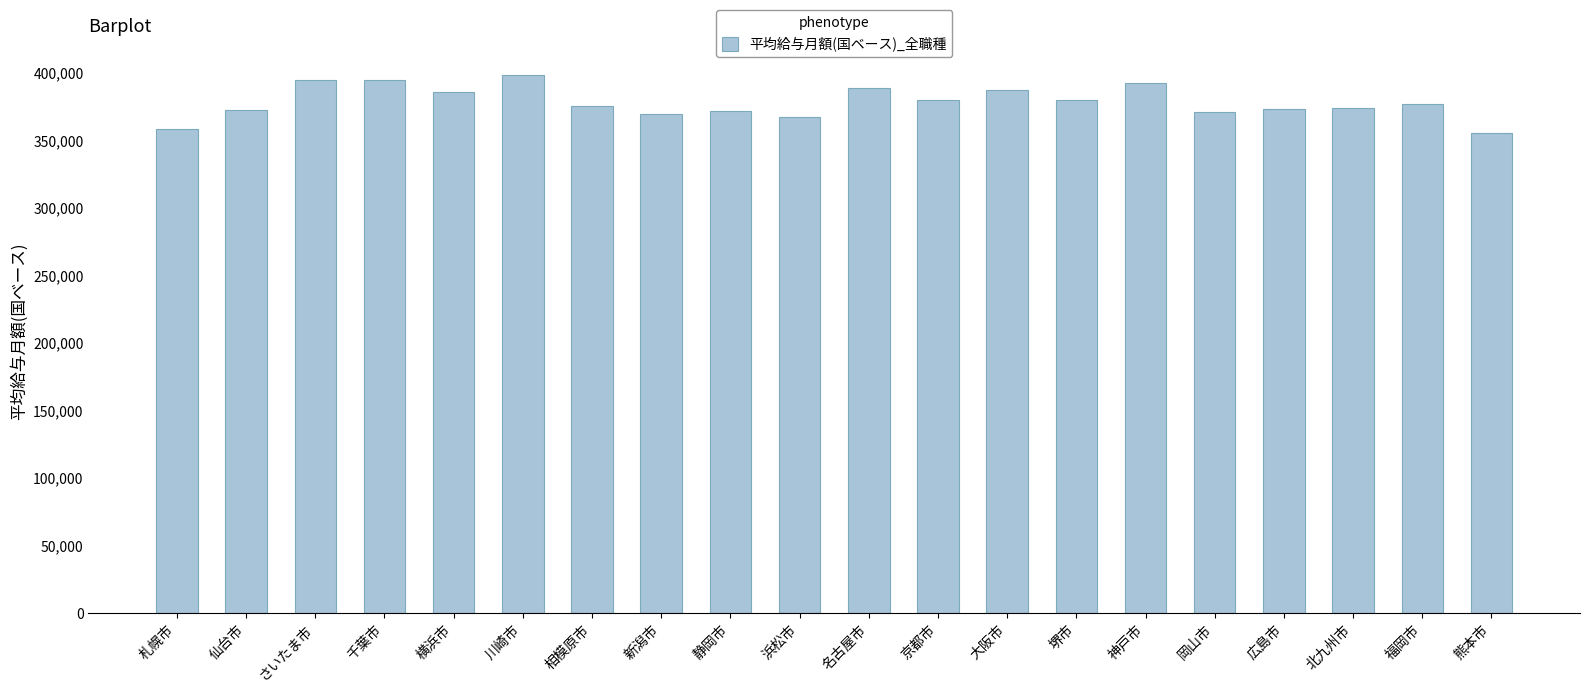

What value does the data have at 川崎市?

398243